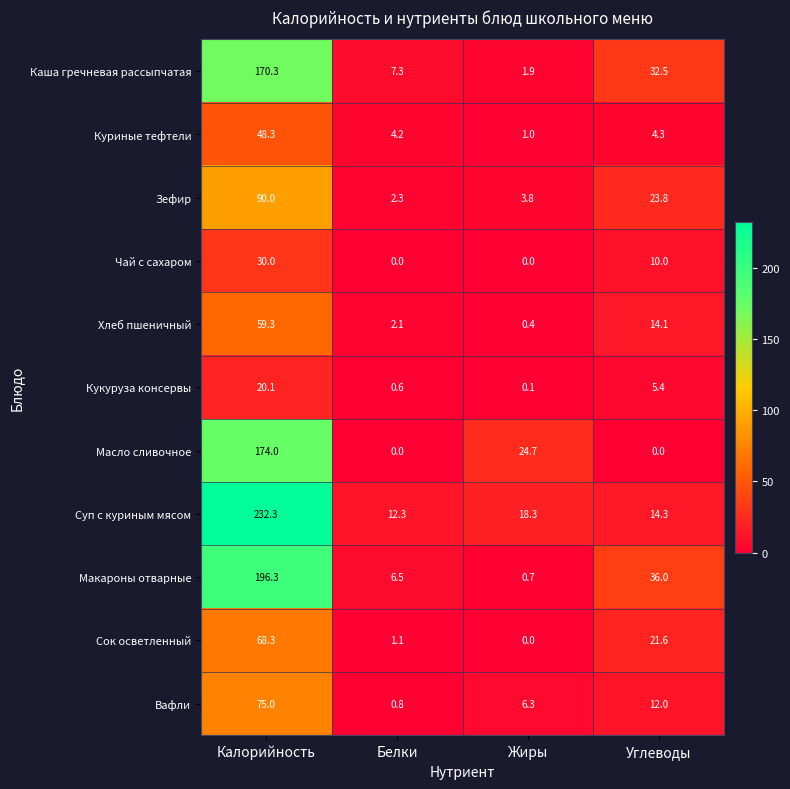

What is the difference between the second highest and minimum values in the Куриные тефтели series?

3.3